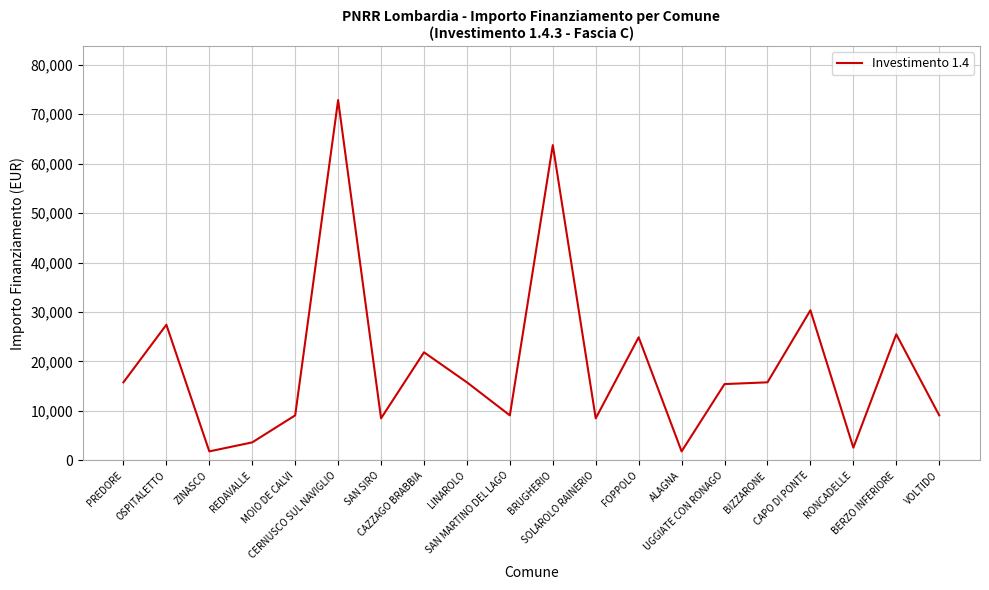

What is the smallest value displayed?

1821